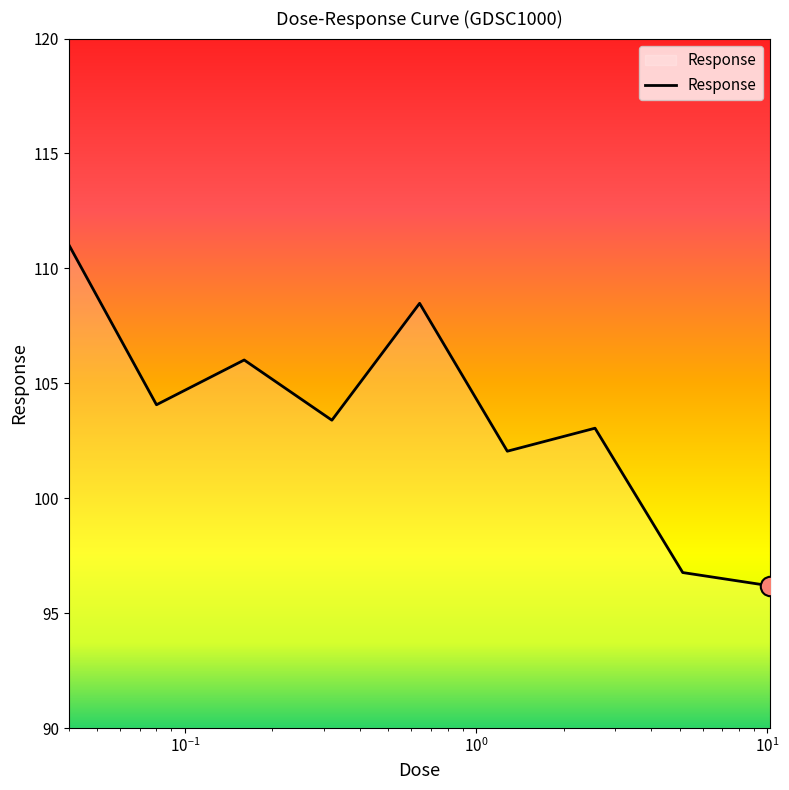

What is the difference between the maximum and minimum values?

14.8